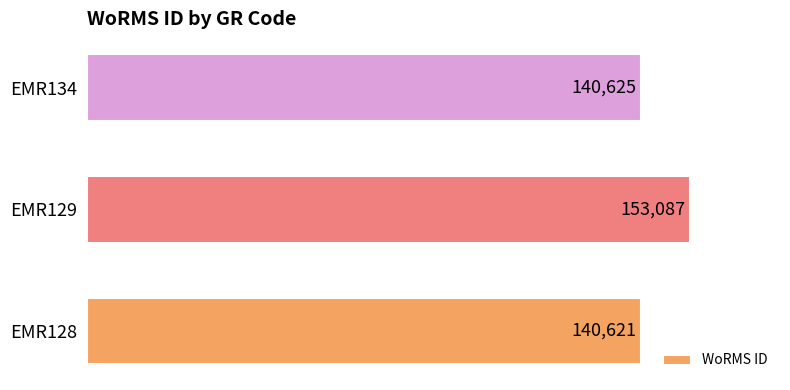

Is it true that the value at EMR129 is 153087?

True